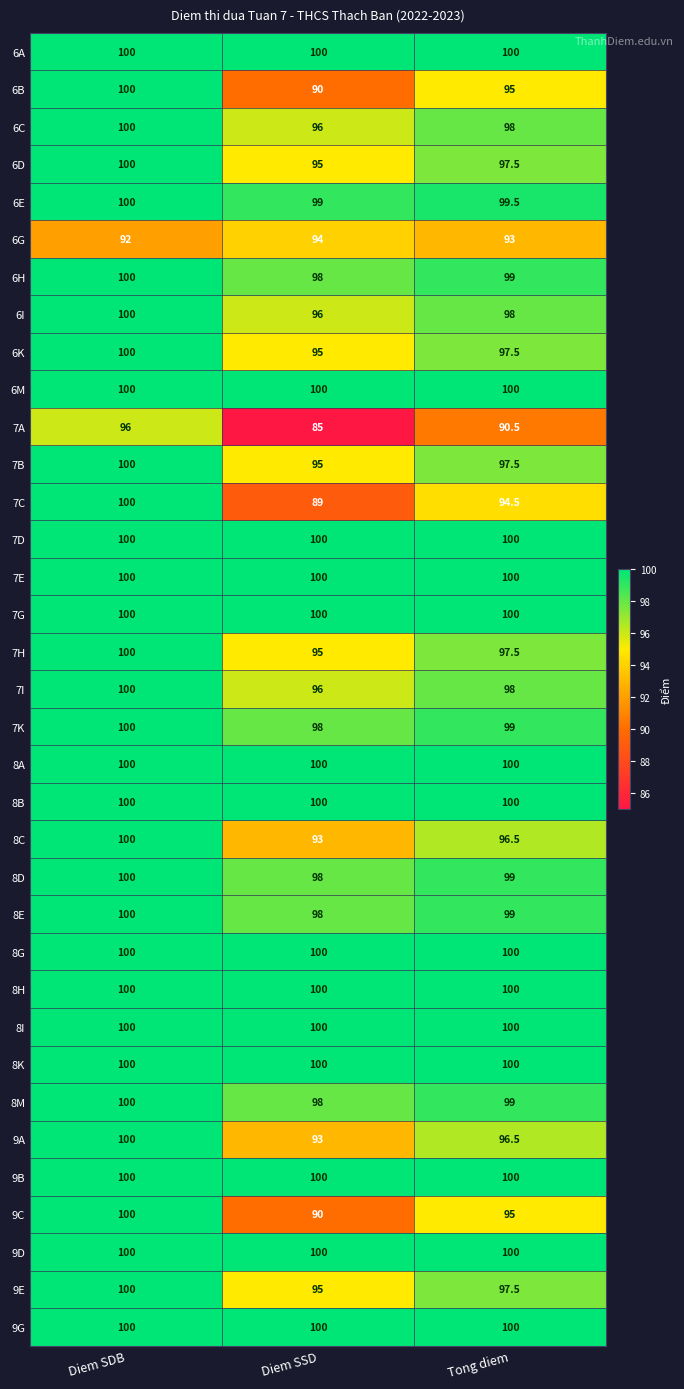

The value of 7G at Diem SDB is 100.0. True or false?

True